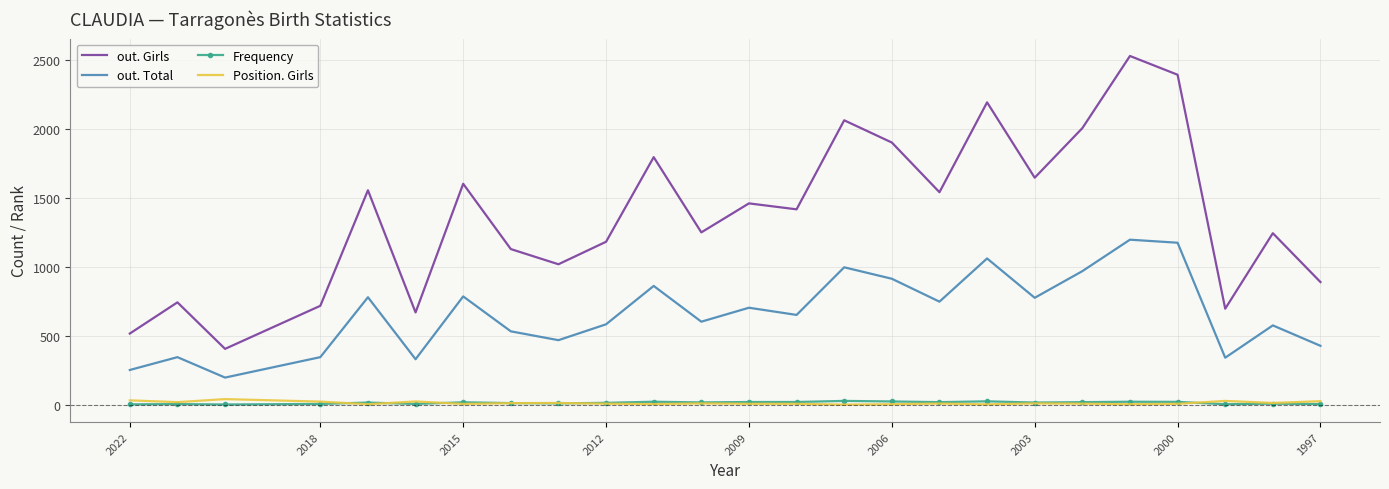

How many categories are shown in the chart?

25